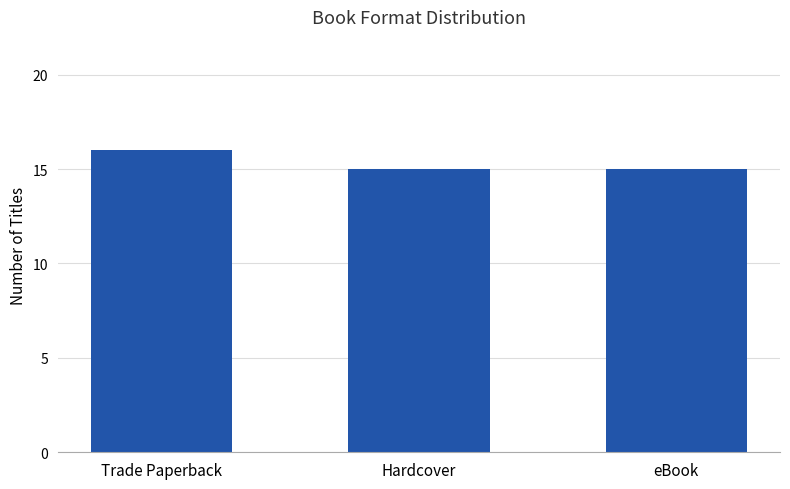

Which category has the highest value across all series?

Trade Paperback